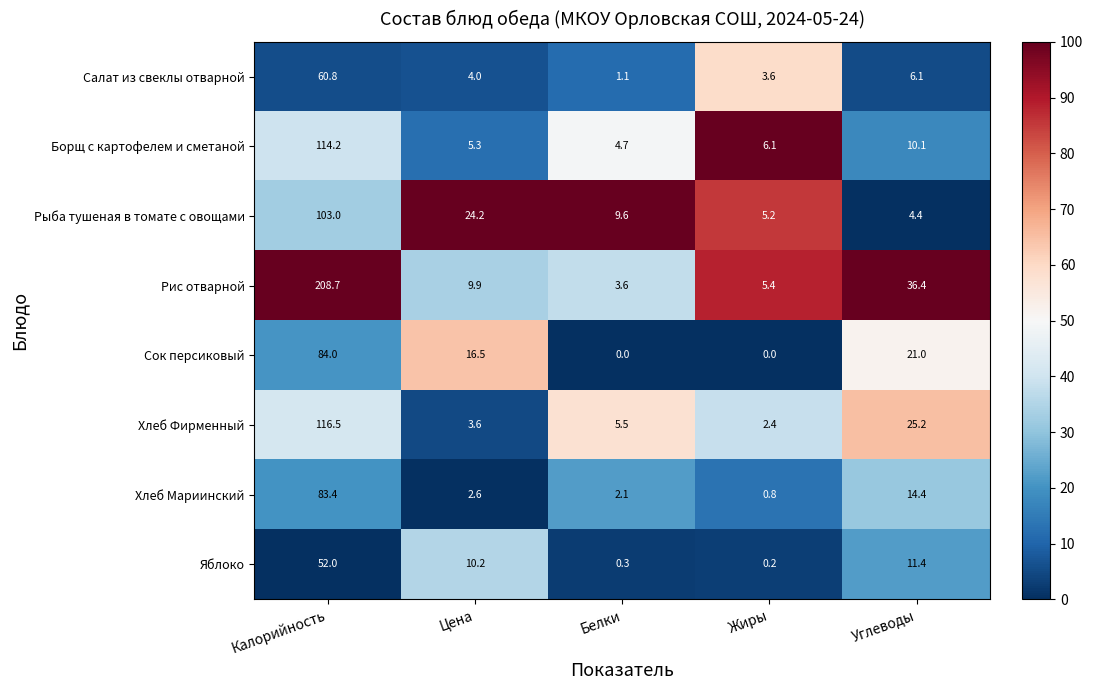

At which category is the sum across all series the highest?

Калорийность